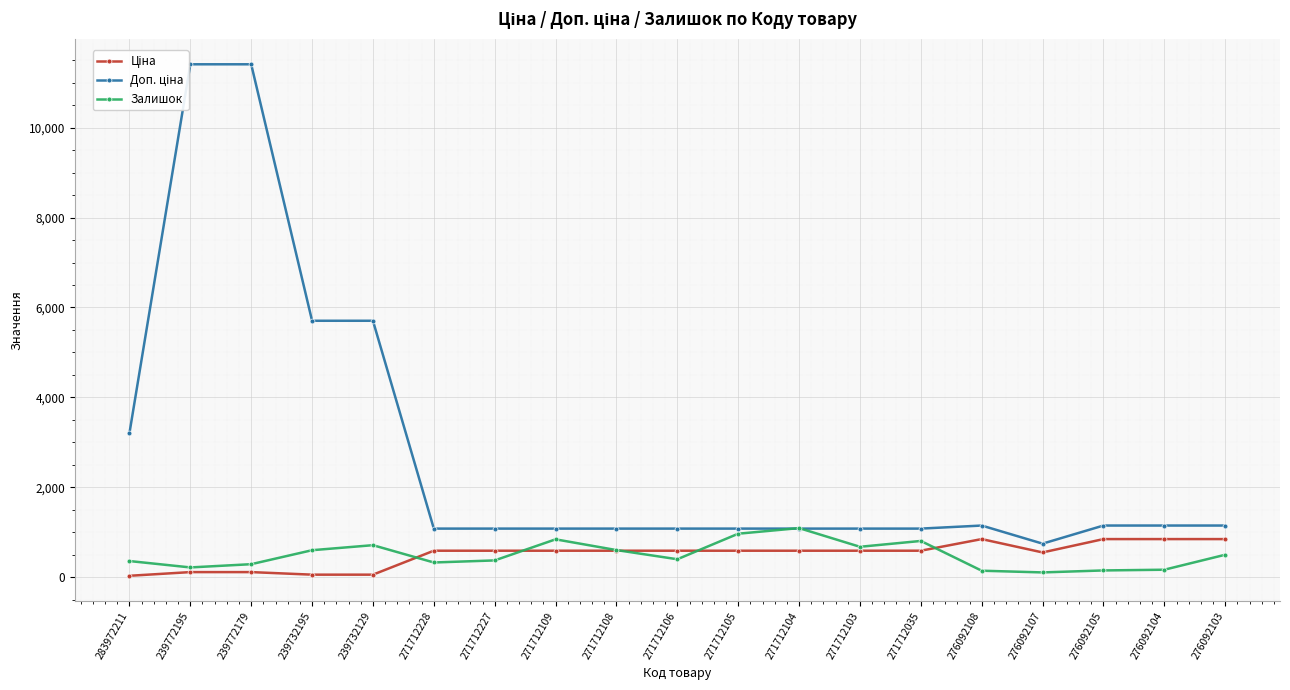

Reading left to right, extract all data points from this chart.

Ціна: 283972211=32.0	239772195=114.1	239772179=114.1	239732195=57.0	239732129=57.0	271712228=589.9	271712227=589.9	271712109=589.9	271712108=589.9	271712106=589.9	271712105=589.9	271712104=589.9	271712103=589.9	271712035=589.9	276092108=848.4	276092107=551.5	276092105=848.4	276092104=848.4	276092103=848.4
Доп. ціна: 283972211=3205.0	239772195=11410.0	239772179=11410.0	239732195=5705.0	239732129=5705.0	271712228=1081.7	271712227=1081.7	271712109=1081.7	271712108=1081.7	271712106=1081.7	271712105=1081.7	271712104=1081.7	271712103=1081.7	271712035=1081.7	276092108=1149.7	276092107=747.0	276092105=1149.7	276092104=1149.7	276092103=1149.7
Залишок: 283972211=360.0	239772195=218.0	239772179=290.0	239732195=601.0	239732129=713.0	271712228=328.0	271712227=374.0	271712109=843.0	271712108=604.0	271712106=400.0	271712105=968.0	271712104=1093.0	271712103=677.0	271712035=807.0	276092108=145.0	276092107=107.0	276092105=151.0	276092104=167.0	276092103=500.0